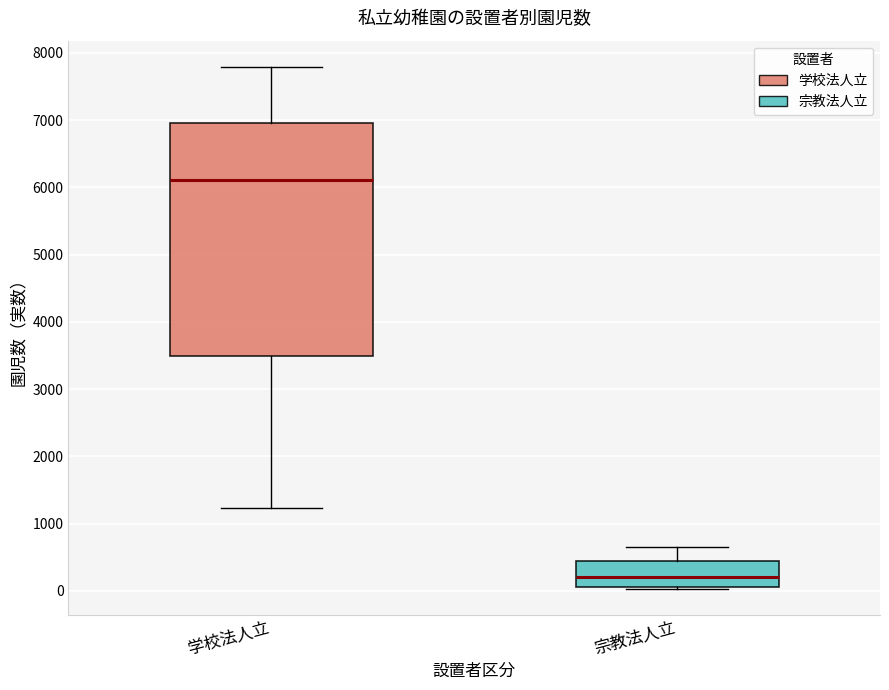

Comparing the boxes themselves (not the whiskers), which one is the tallest?

学校法人立